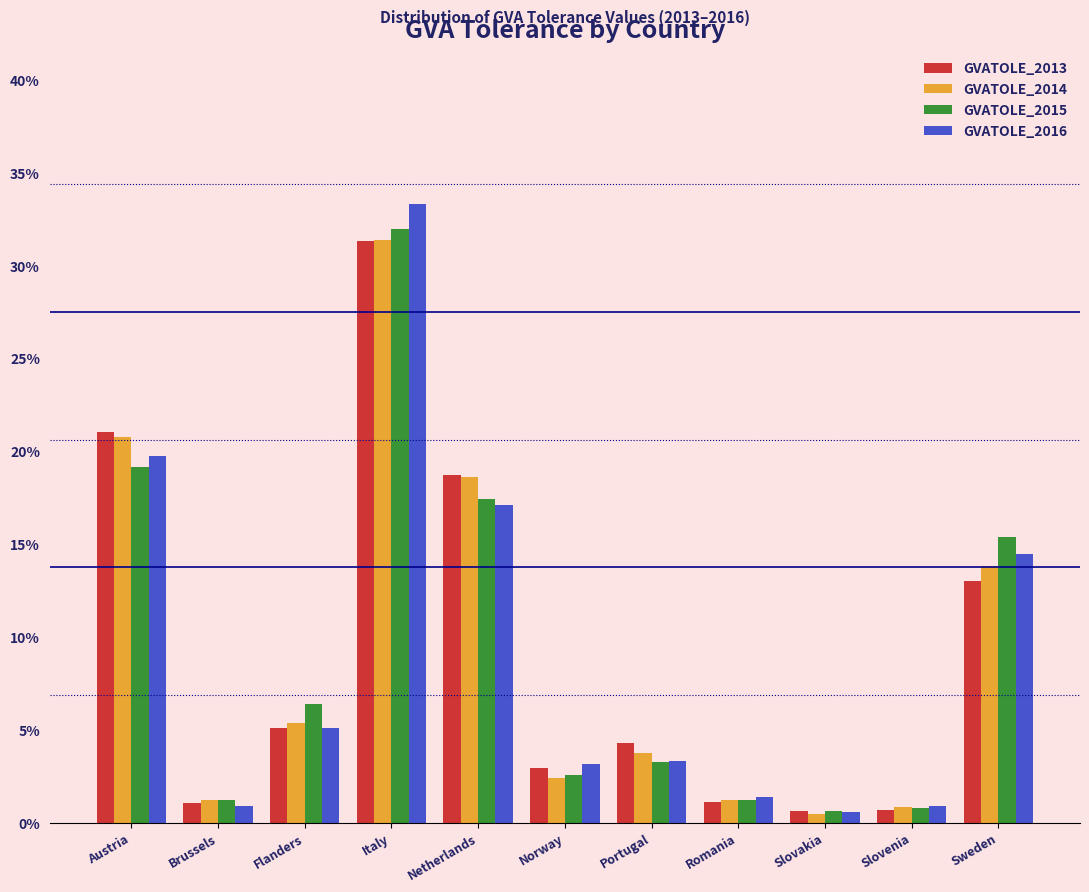

What is the total value across all series at Portugal?

14.7